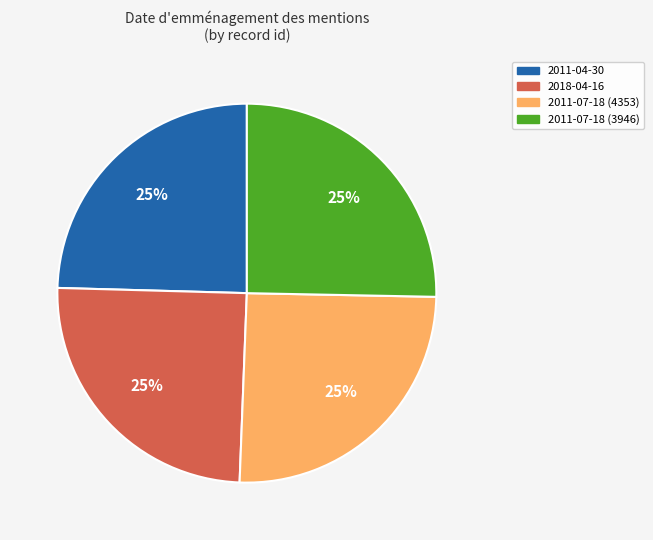

To the nearest percent, what portion does 2011-04-30 represent?

25%